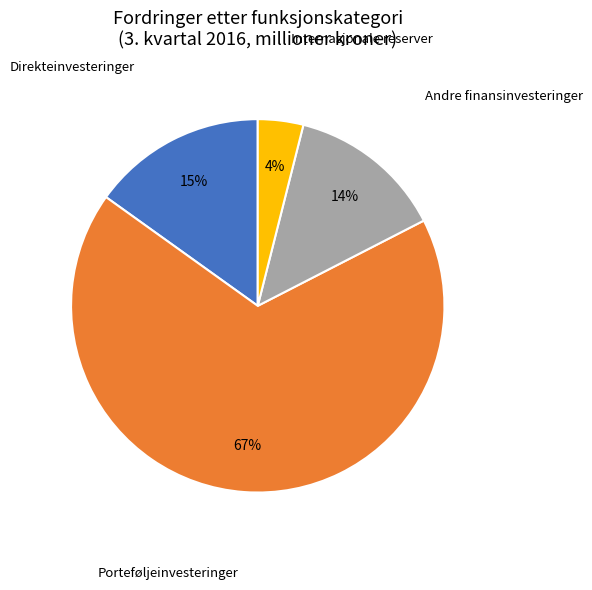

Combined, do Andre finansinvesteringer and Direkteinvesteringer account for over 50%?

No